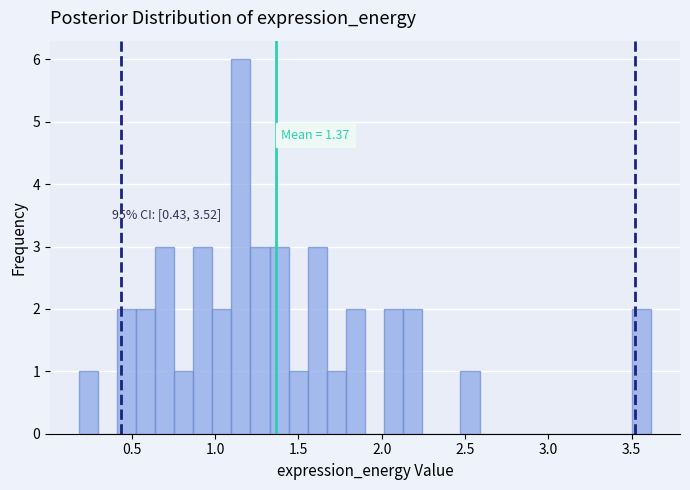

Around what value on the x-axis is the tallest bar? Give the approximate position of its centre, as read against the axis.

1.15